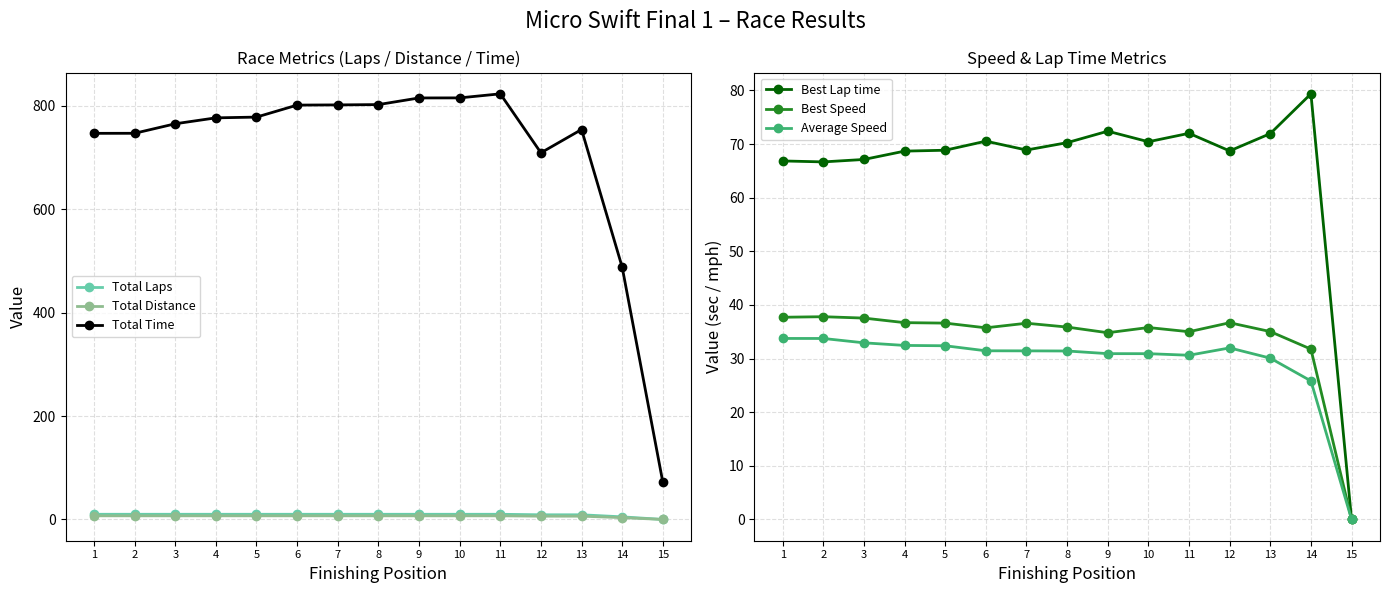

What is the difference between the maximum and second lowest values in the Total Laps series?

5.0